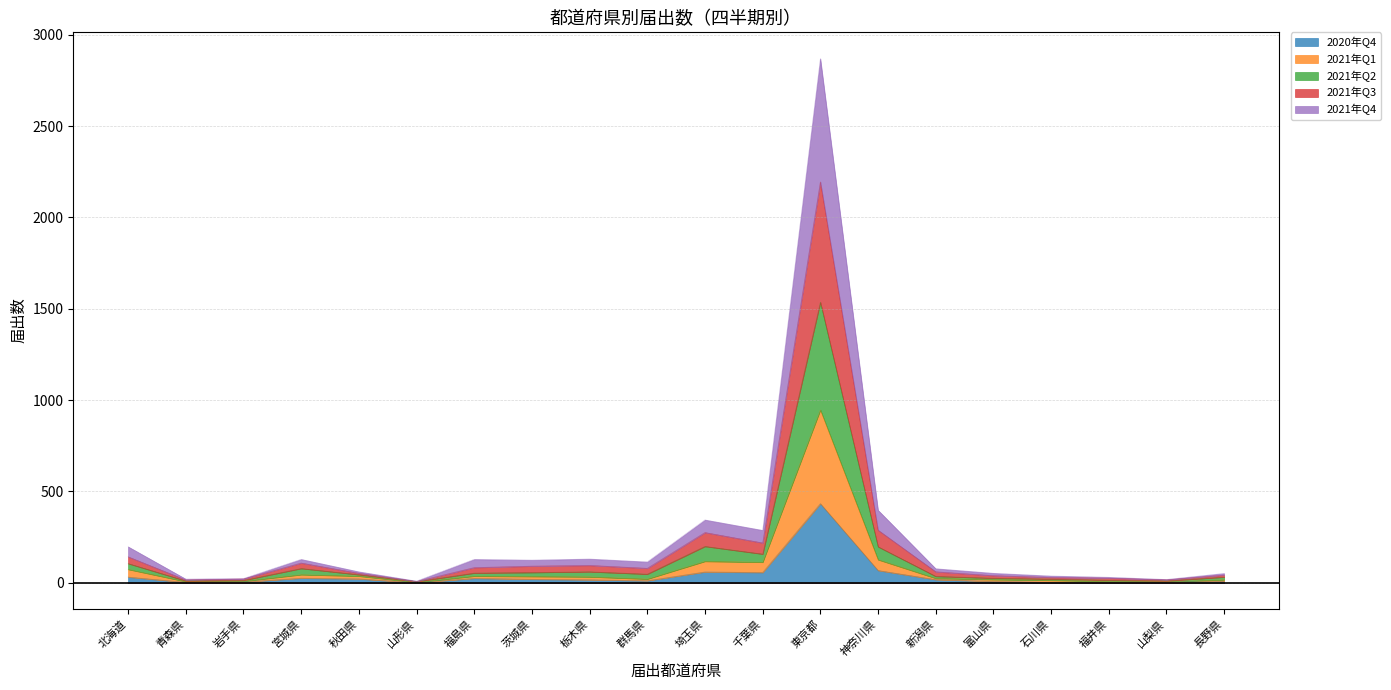

At which category does 2021年Q4 reach its first local valley?

青森県